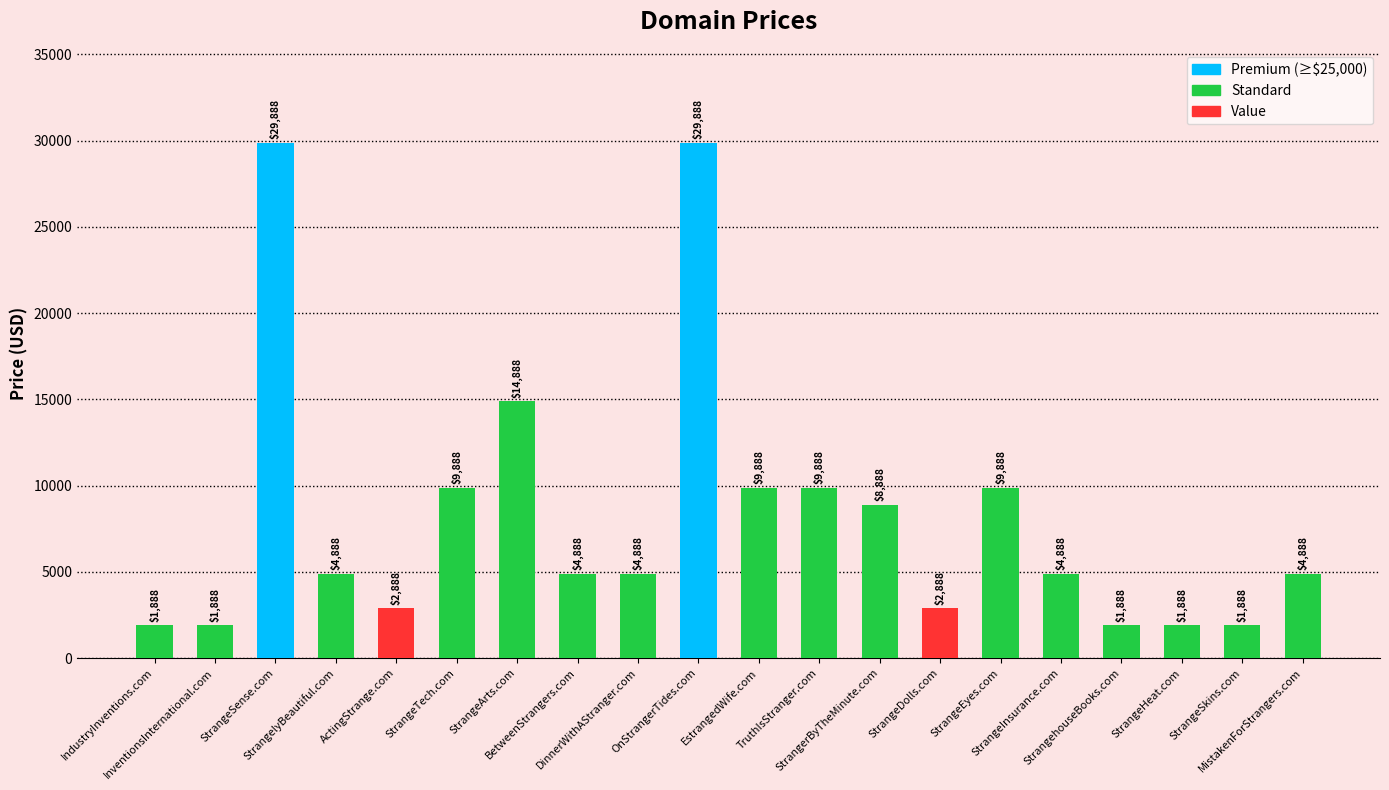

What is the value of the 13th bar from the left?

8888